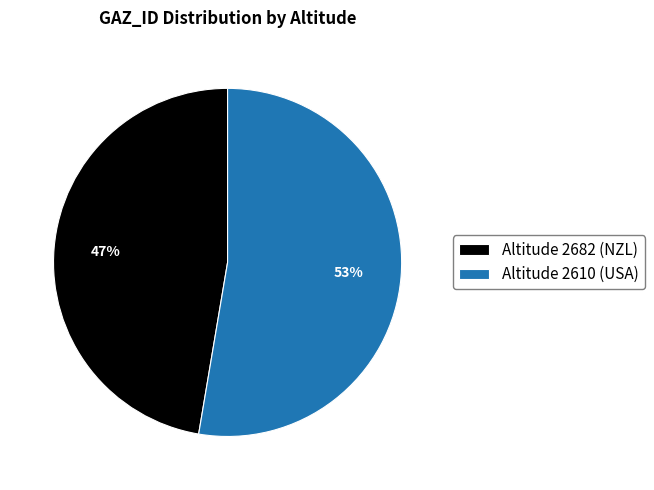

Rank the categories by value from highest to lowest.

Altitude 2610 (USA), Altitude 2682 (NZL)